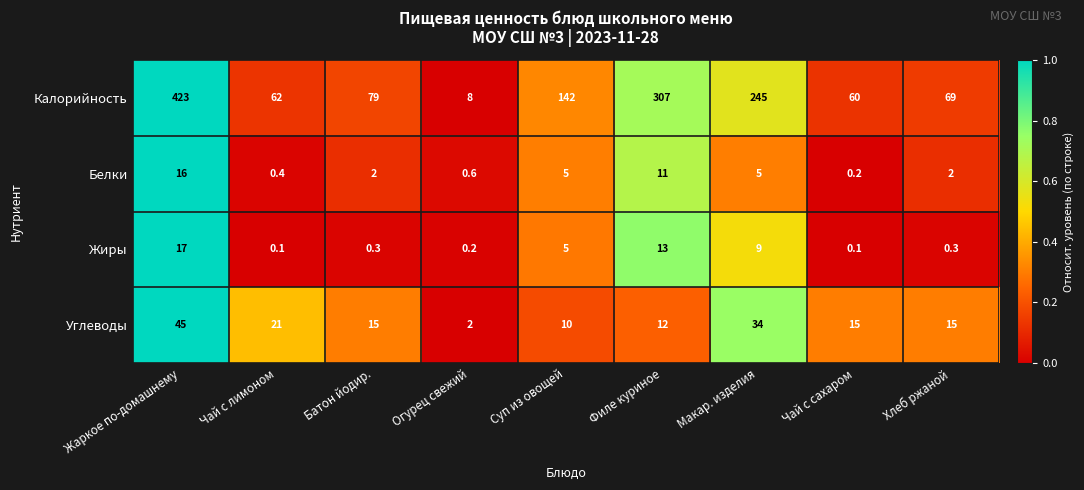

Where does the Калорийность series first go above 79?

Жаркое по-домашнему